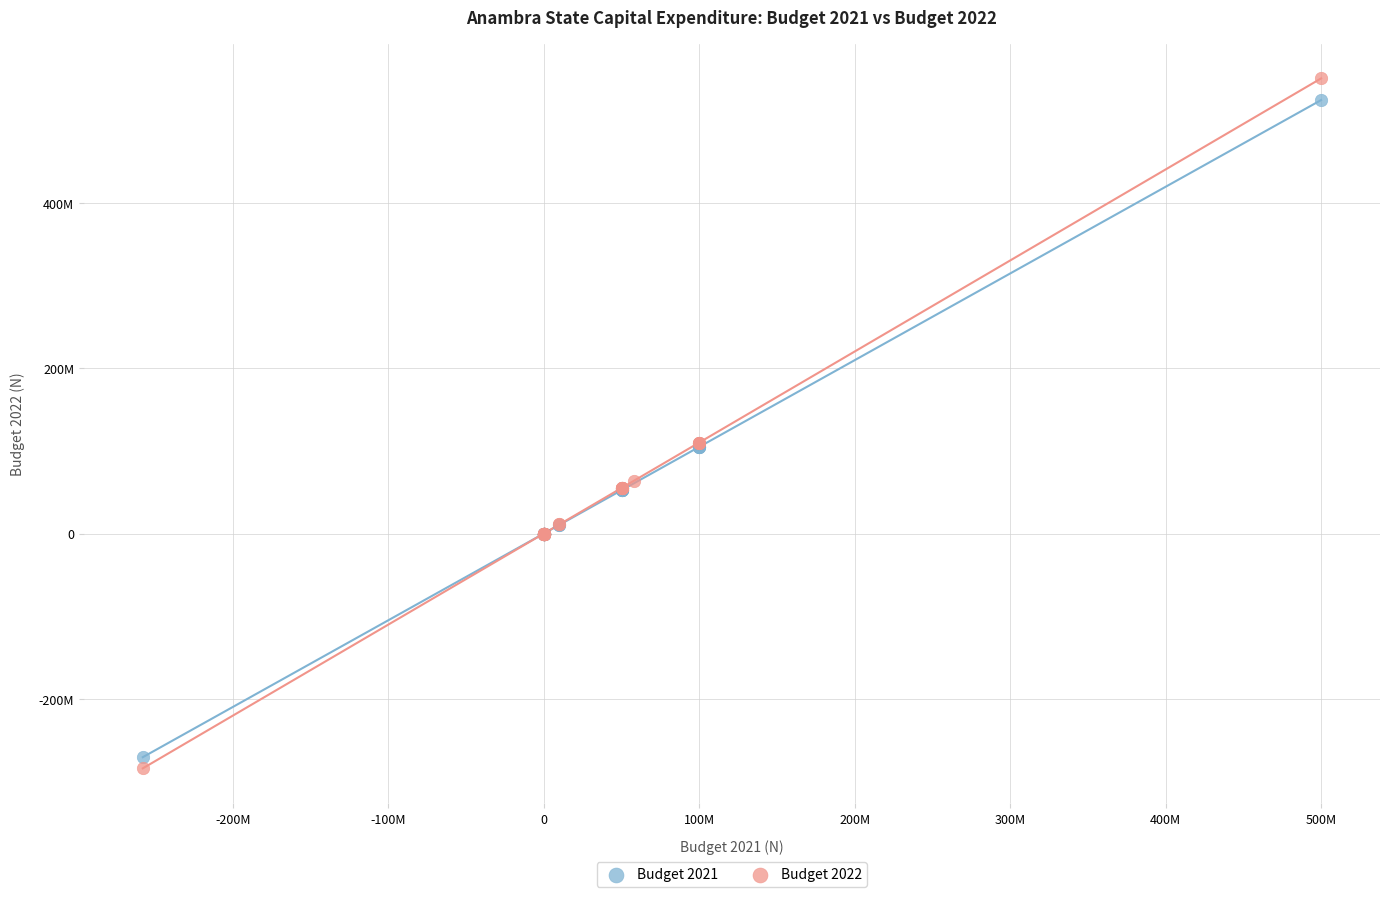

Which series reaches the maximum Y coordinate?

Budget 2022